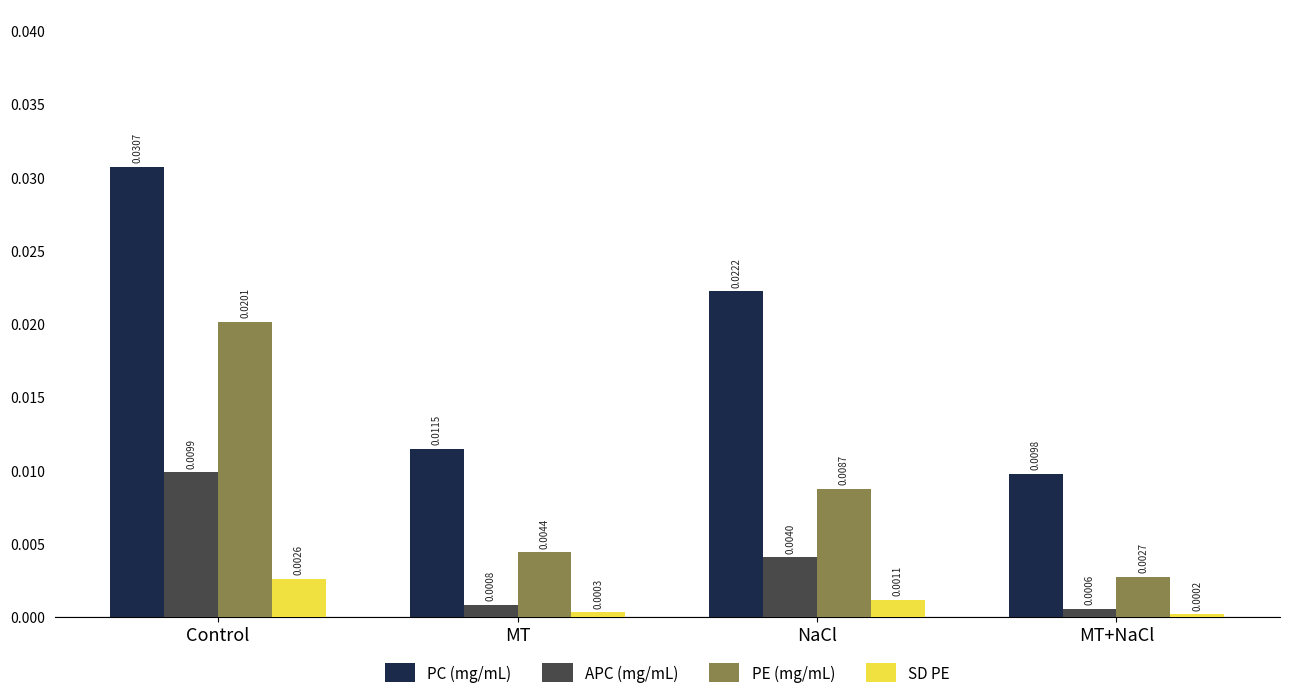

Does the chart contain any negative values?

No